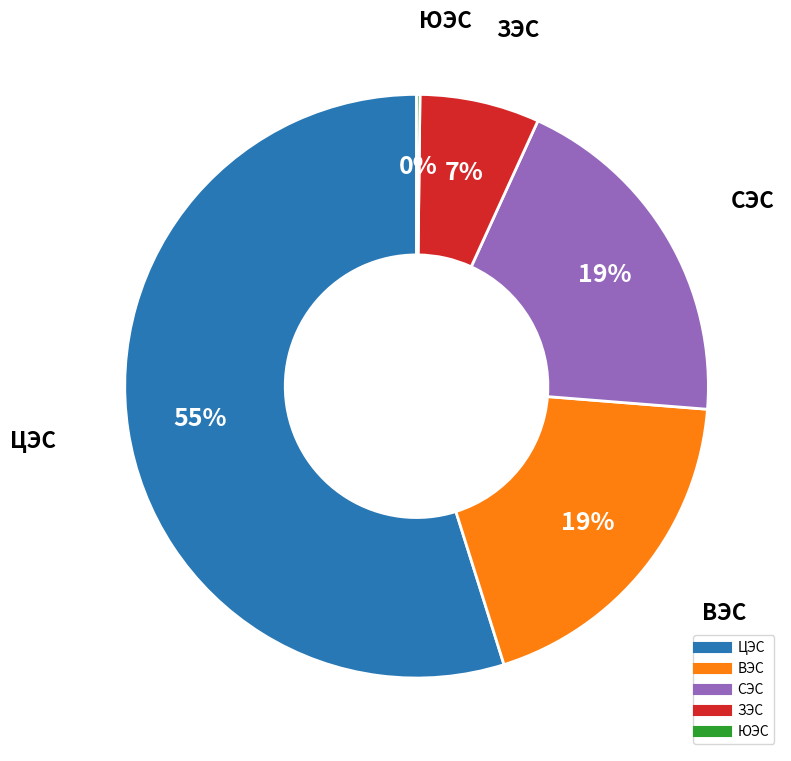

What is the ratio of the value at ЦЭС to the value at ВЭС?

2.9